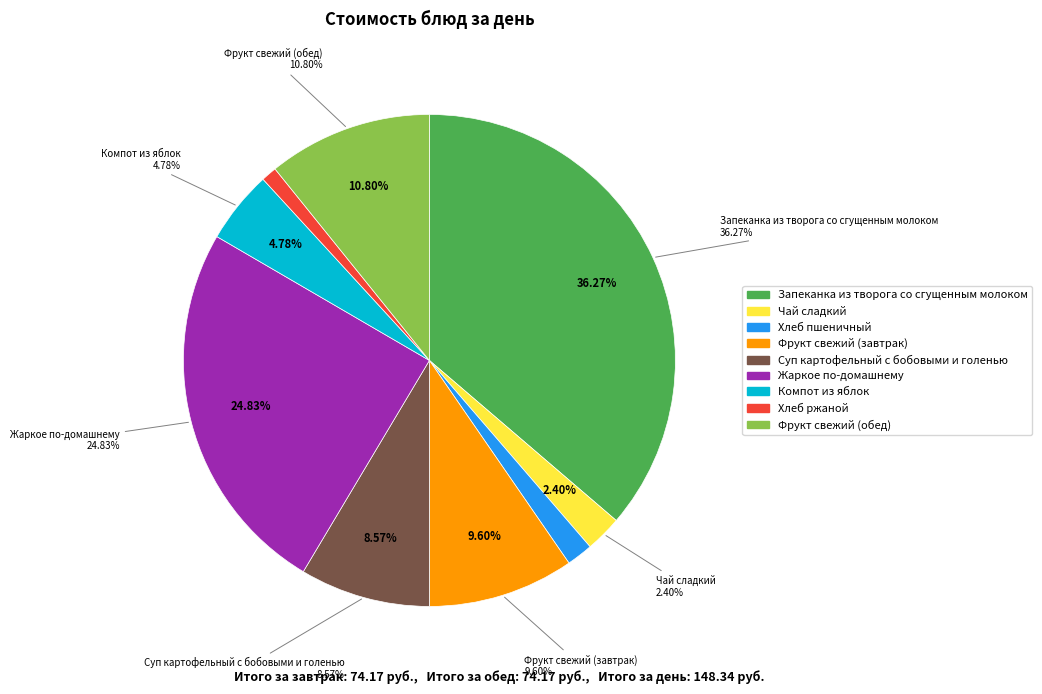

What is the change in value from Фрукт свежий (завтрак) to Компот из яблок?

-7.2